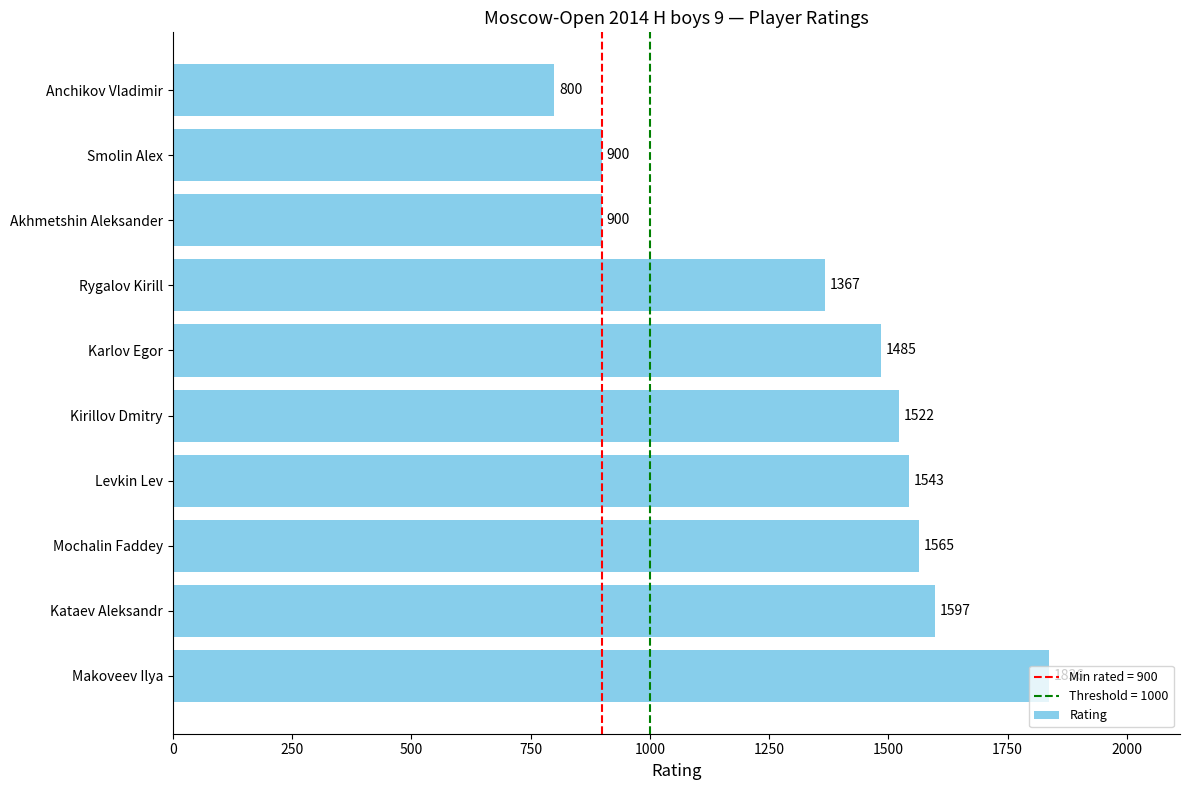

How many bars are there in total?

10